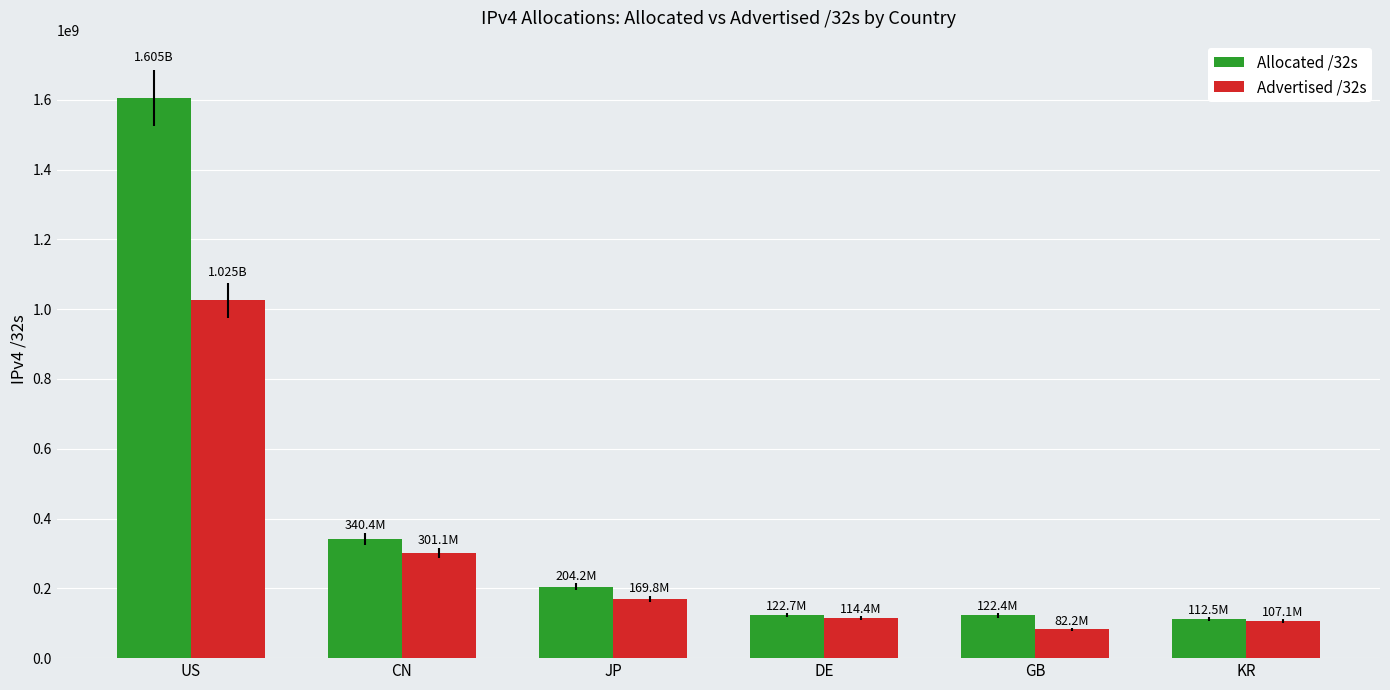

What is the spread (max minus min) of values at GB?

40156440